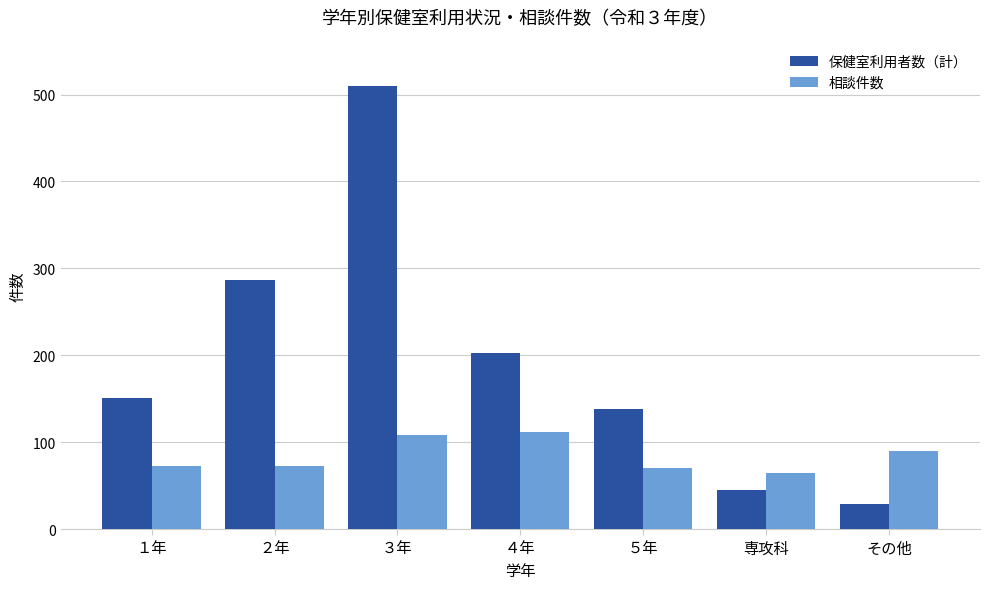

What is the label of the 3rd bar from the left?

３年